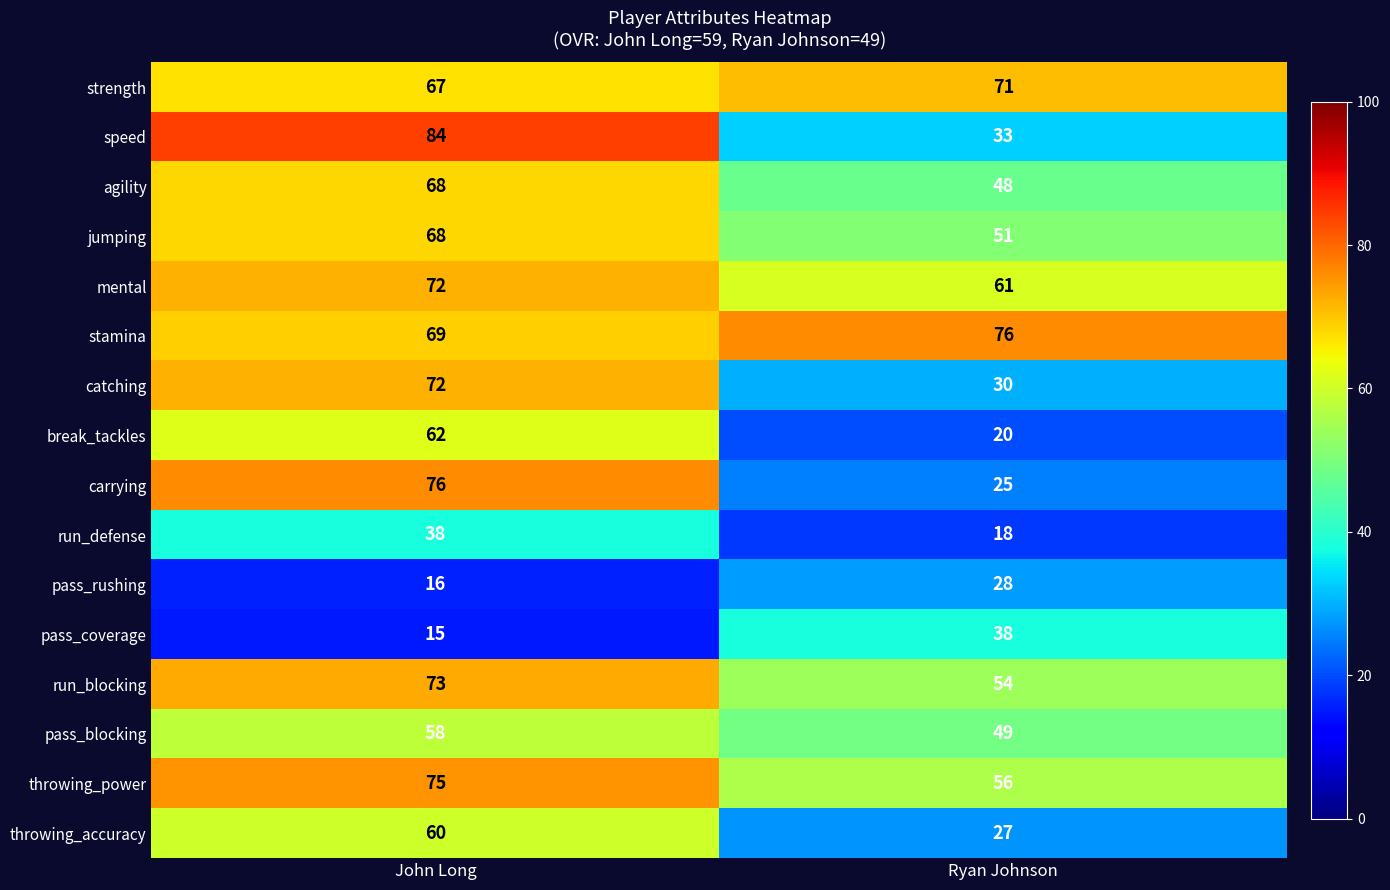

Rank the categories by run_blocking value from highest to lowest.

John Long, Ryan Johnson